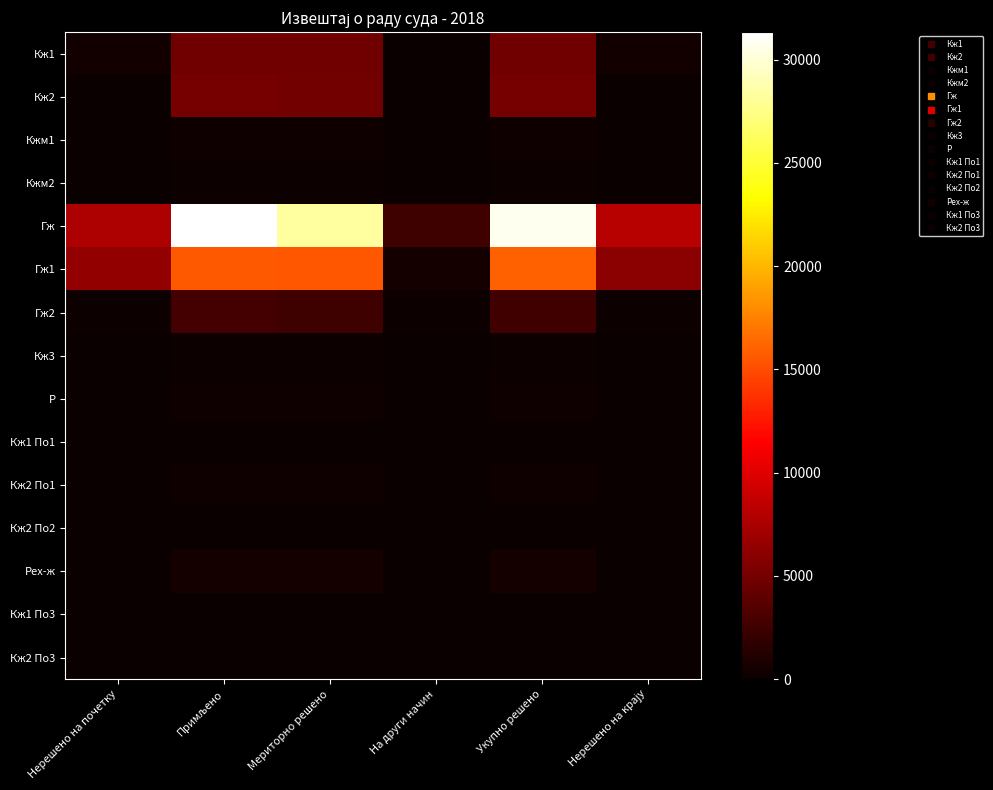

Which category has the highest value across all series?

Примљено